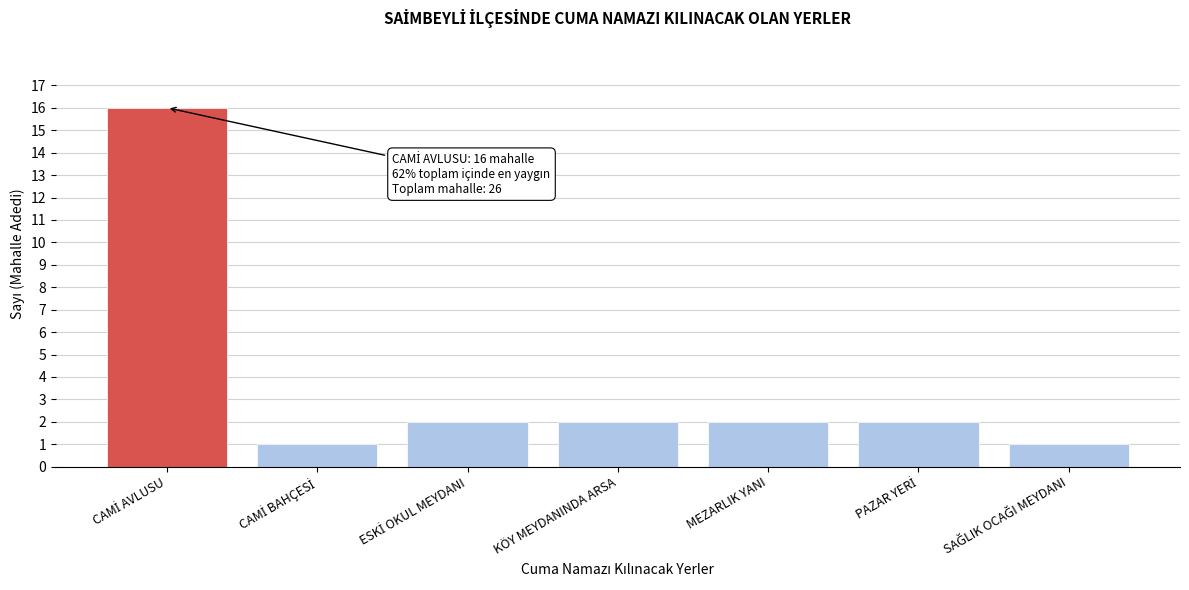

Reading left to right, list all the values displayed in this chart.

16	1	2	2	2	2	1